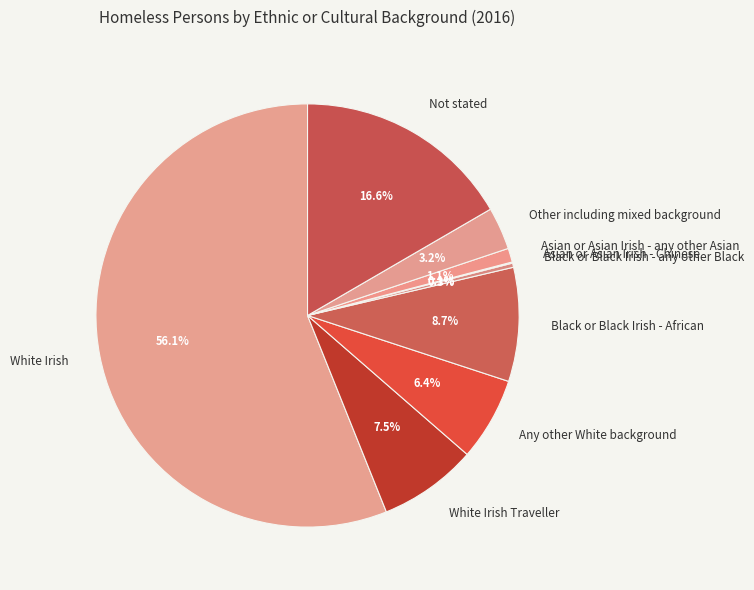

Combined, do White Irish Traveller and Black or Black Irish - African account for over 50%?

No